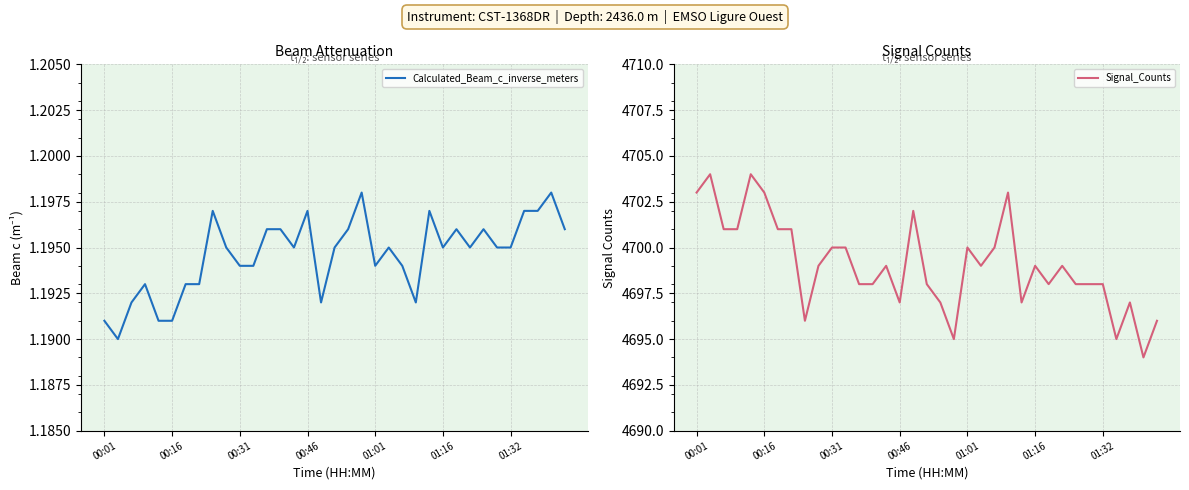

The Signal_Counts series shows 8424.4 at 00:31. True or false?

False